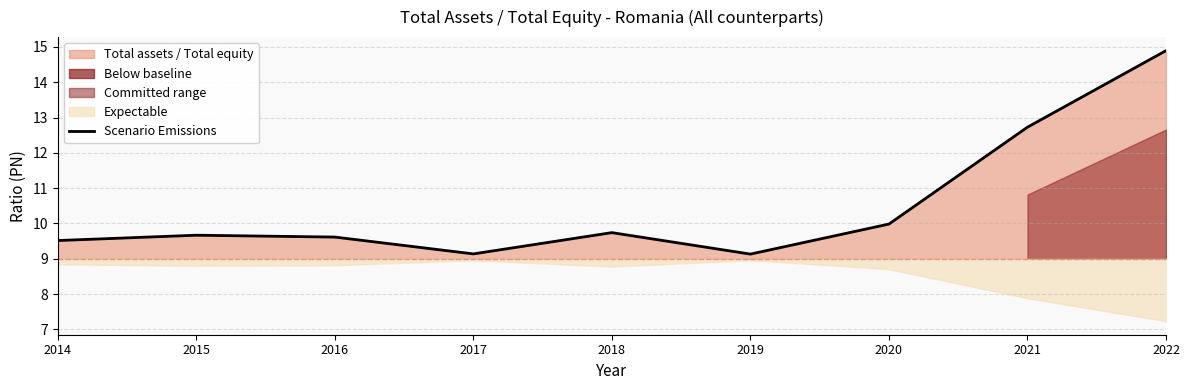

How many lines are shown in the chart?

1